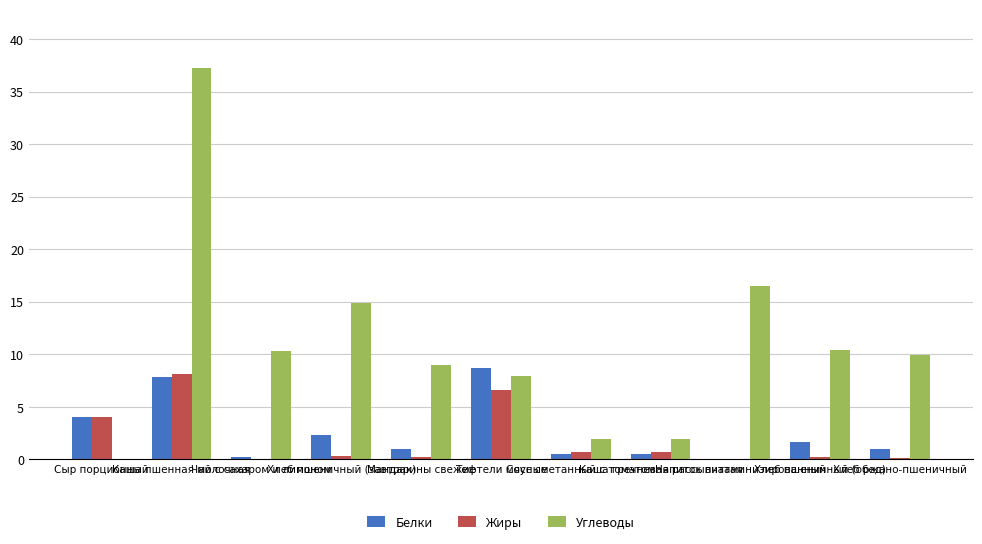

What is the maximum value shown in the chart?

37.3